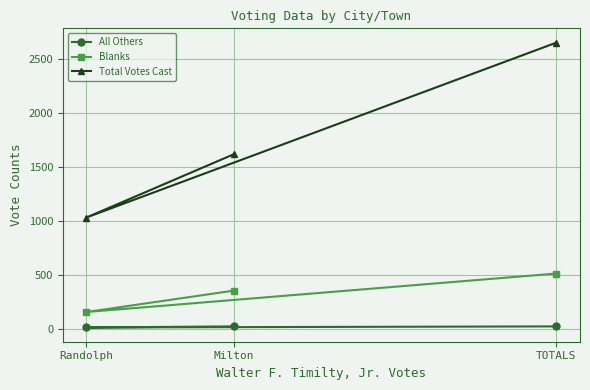

At TOTALS, list the series in order from smallest to largest.

All Others, Blanks, Total Votes Cast